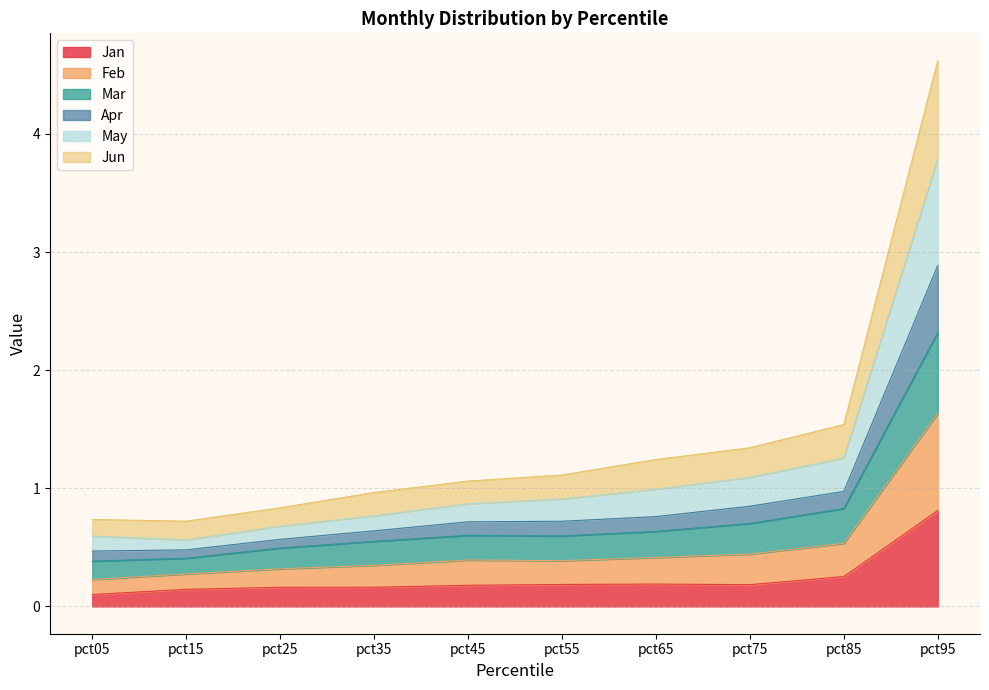

Between pct45 and pct55, which series saw the biggest shift?

May